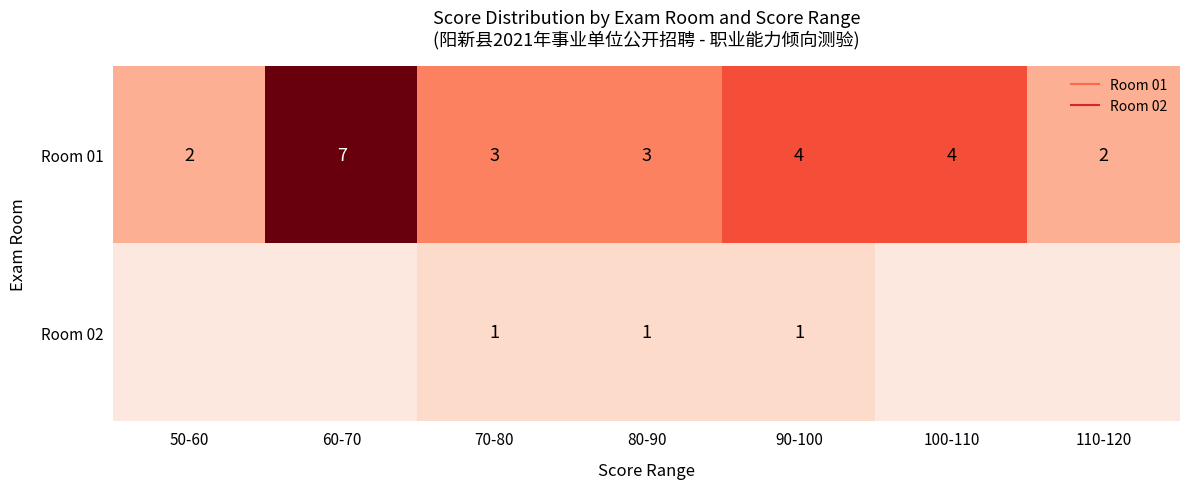

List the labels in order of Room 01 value, largest first.

60-70, 90-100, 100-110, 70-80, 80-90, 50-60, 110-120